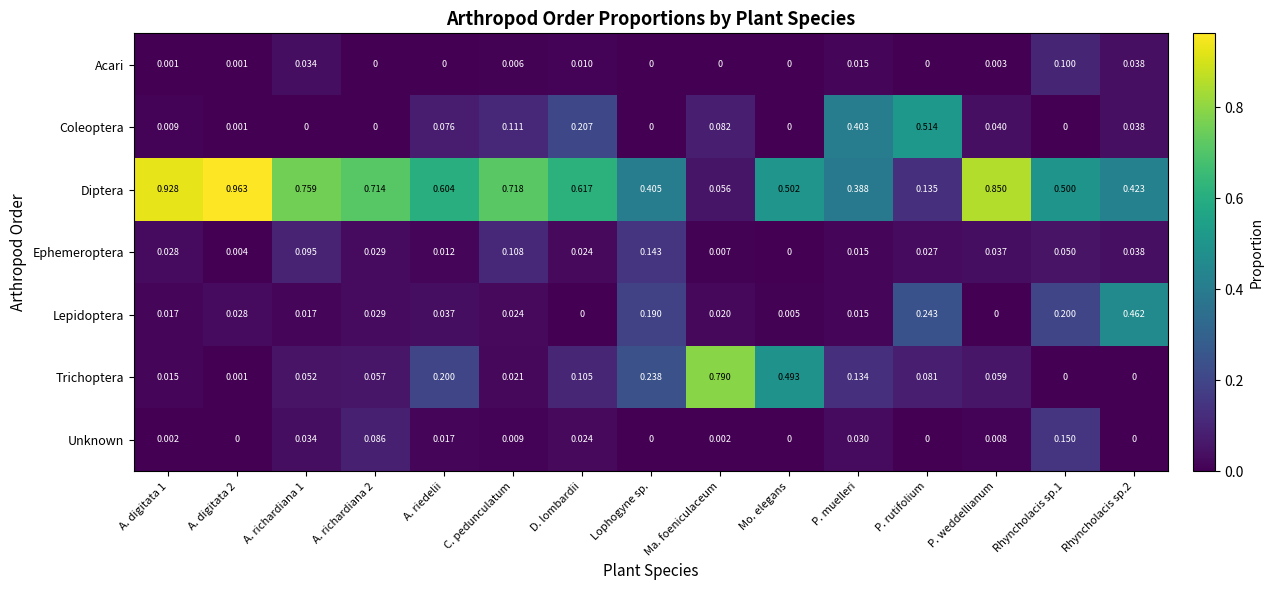

Is the value of Acari at Rhyncholacis sp.1 greater than the value of Unknown at Lophogyne sp.?

Yes